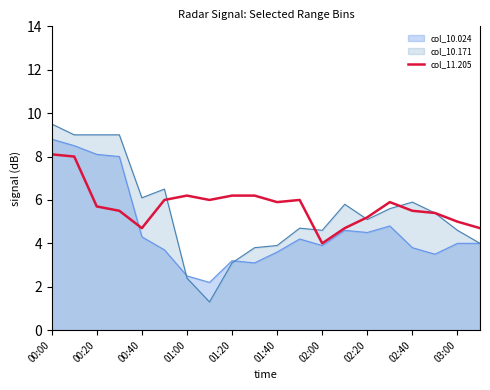

How many series are shown in this chart?

3